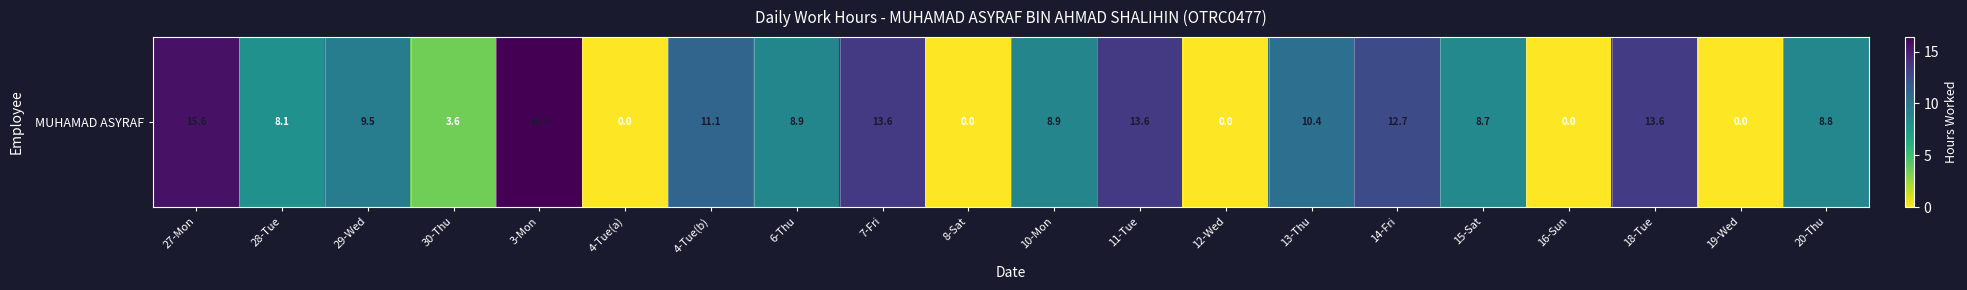

Approximately how many times larger is the value at 7-Fri compared to 27-Mon?

0.9